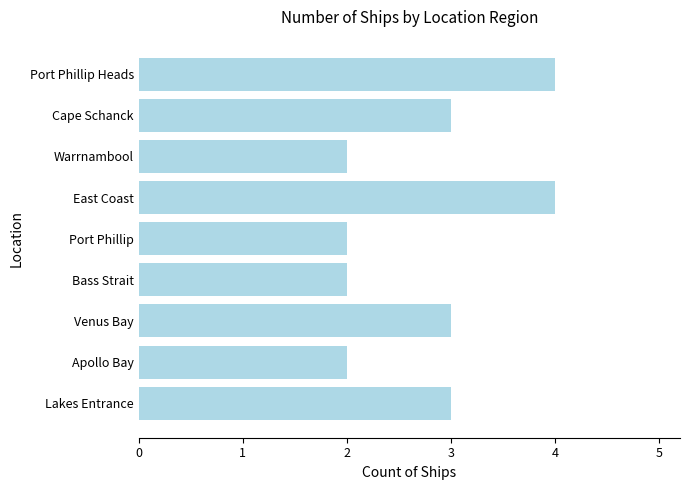

Reading top to bottom, extract all data points from this chart.

4	3	2	4	2	2	3	2	3